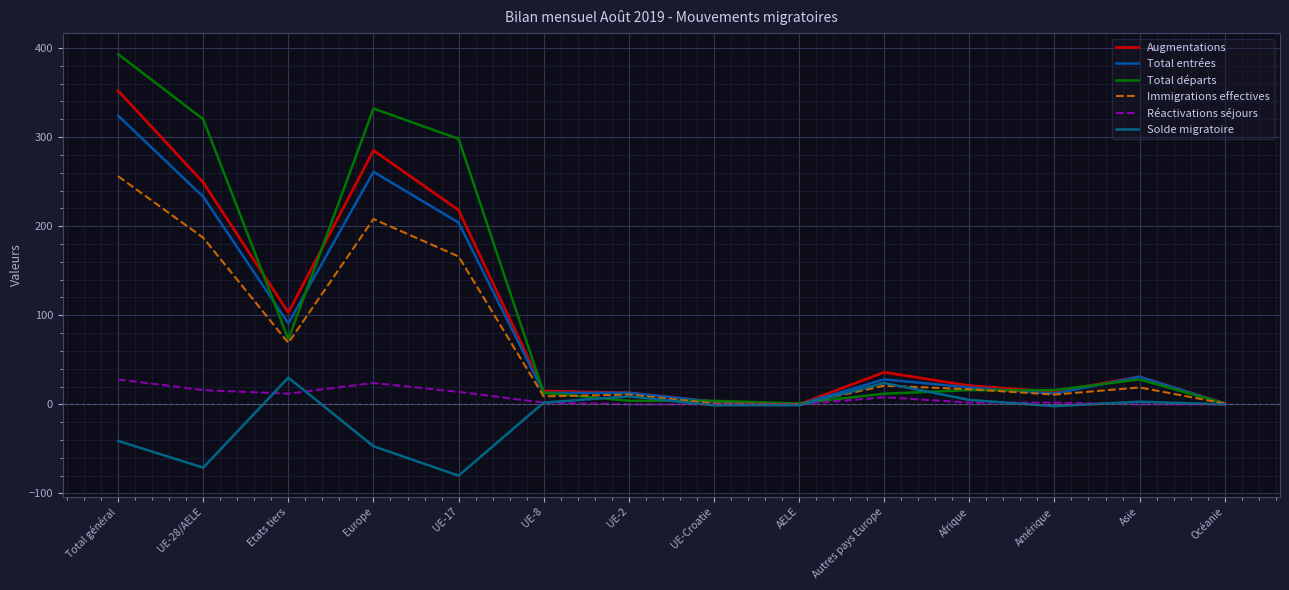

What is the difference between the highest and lowest values at Etats tiers?

91